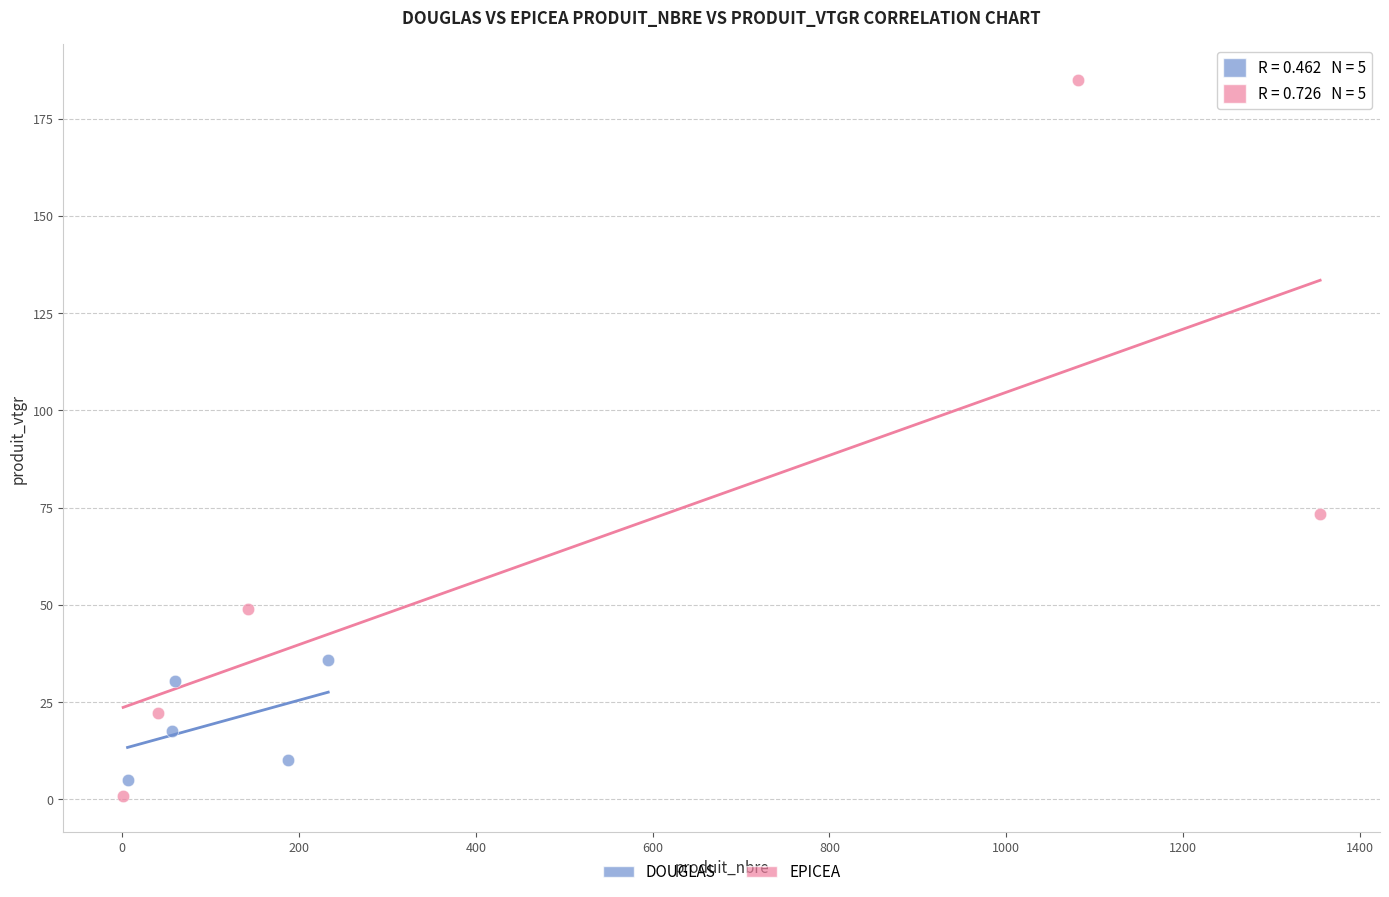

Which series contains the lowest Y value?

EPICEA